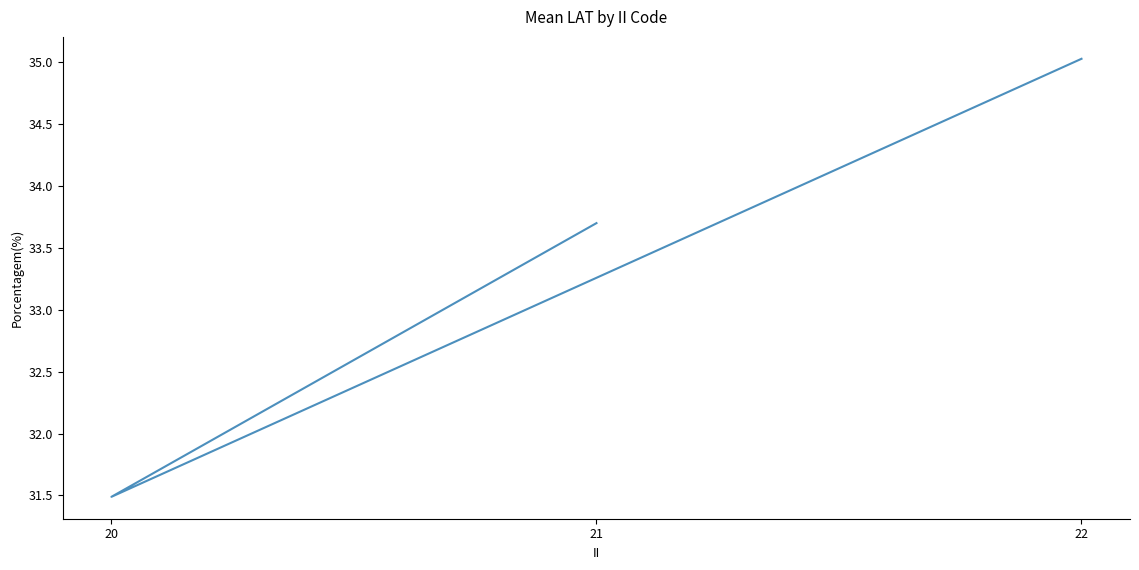

What is the average value?

33.4